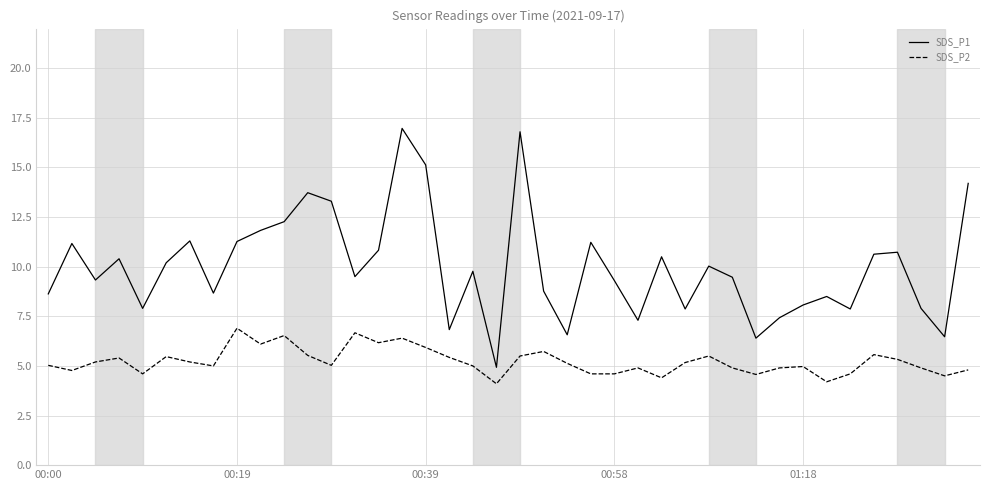

What is the greatest value displayed?

17.0